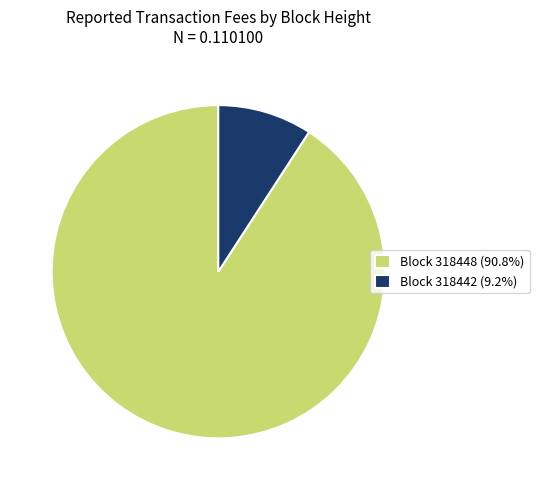

How many slices are in this pie chart?

2